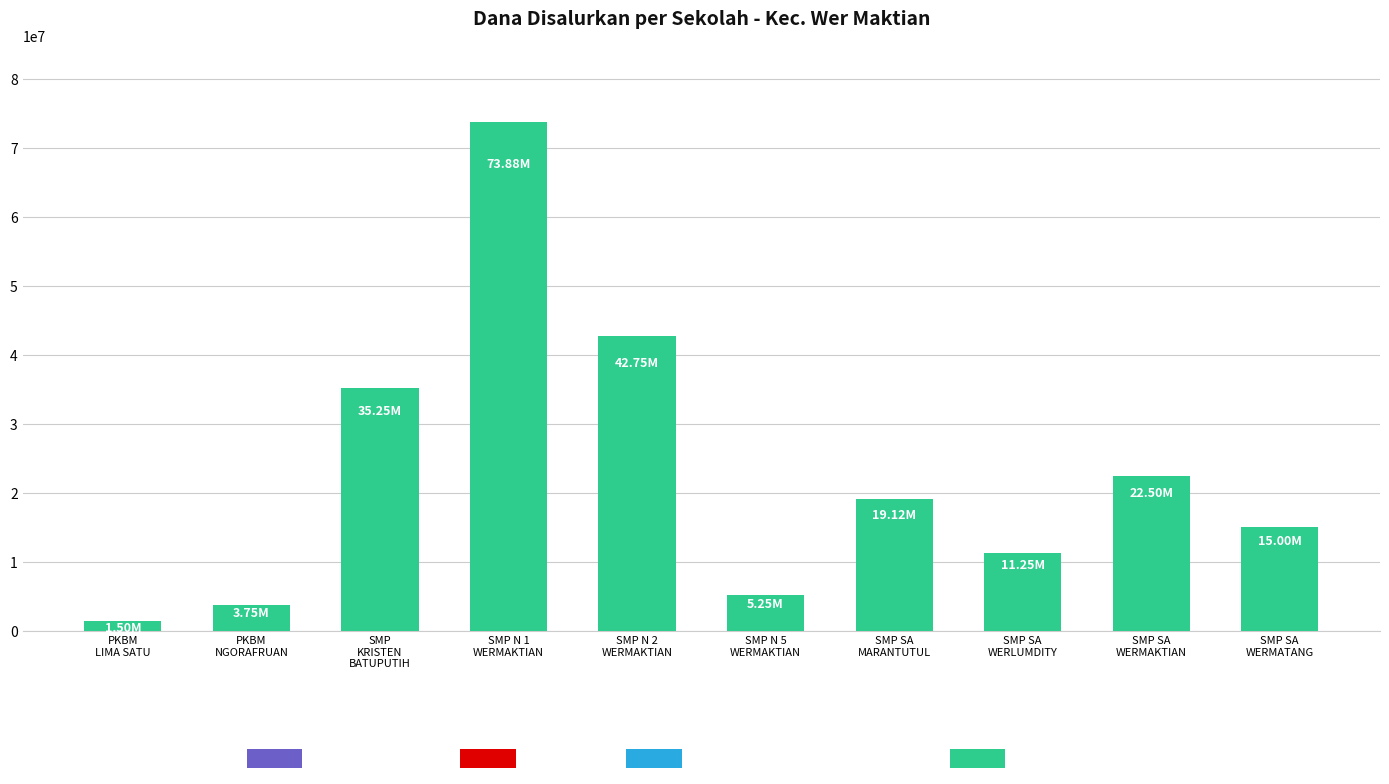

How many values are below 19125000?

5